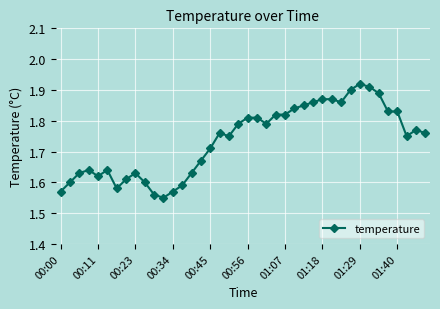

What is the sum of all values?

69.5